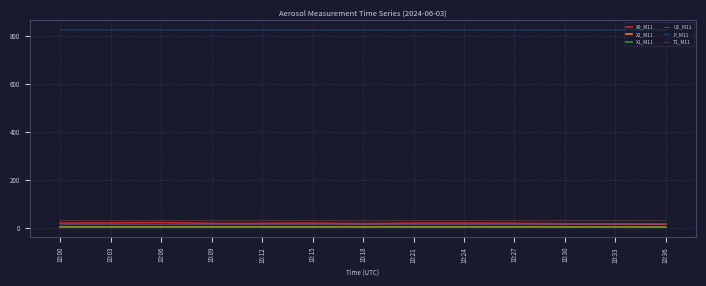

Read the X1_M11 value at 10:21.

3.8